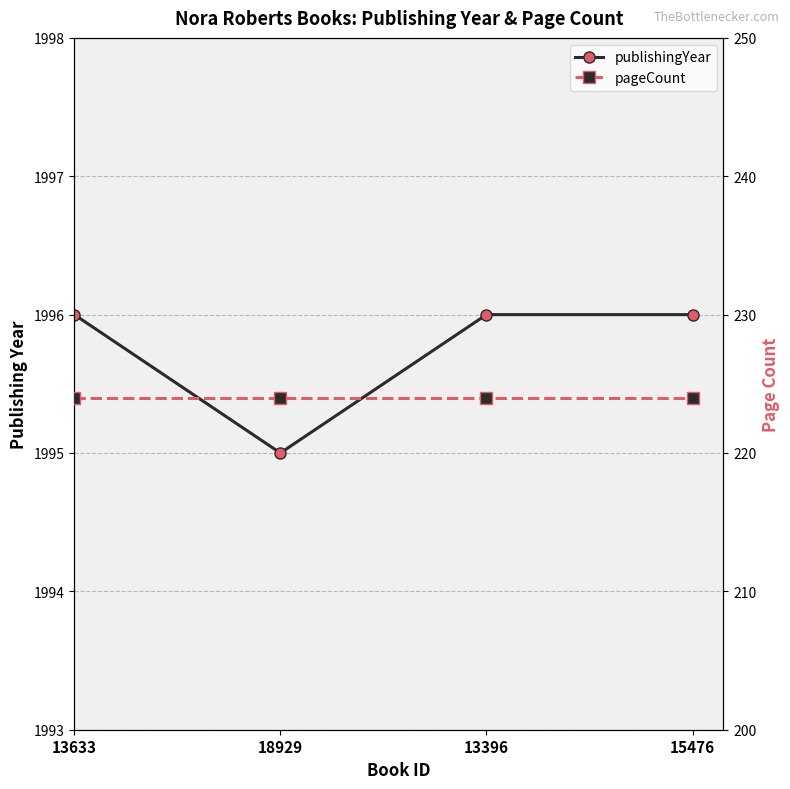

At which category does the data reach its first local valley?

18929